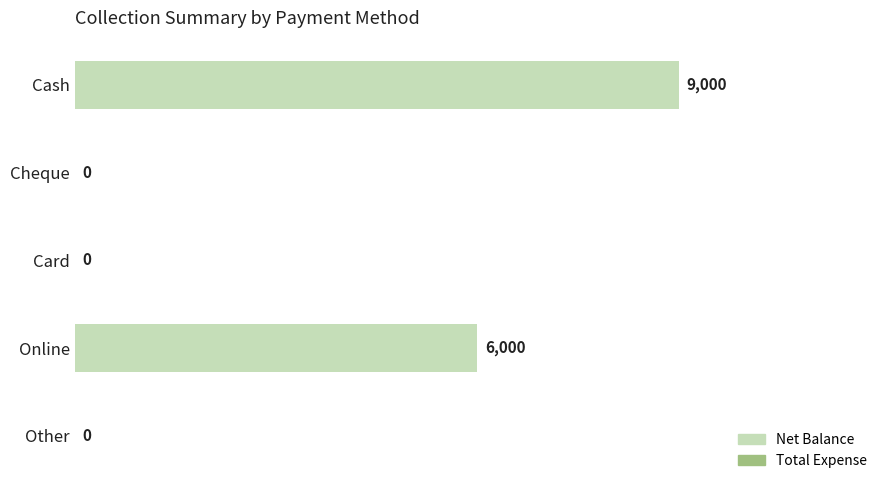

How many values are between 0 and 6000?

4